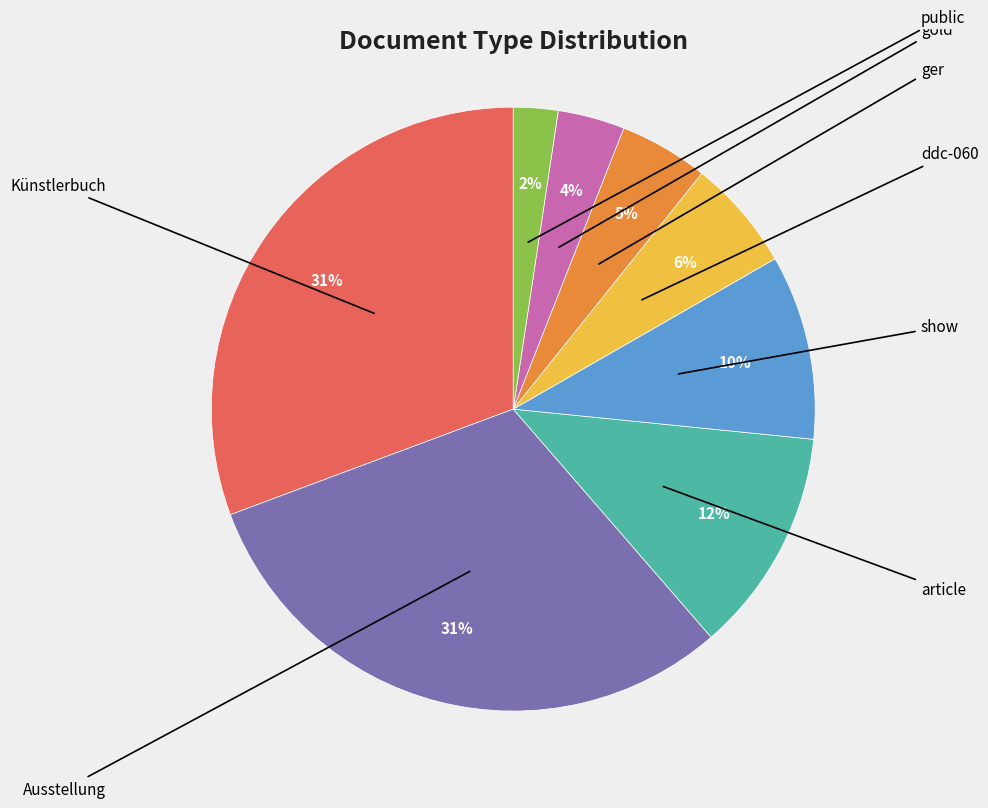

To the nearest percent, what percentage of the pie is gold?

4%